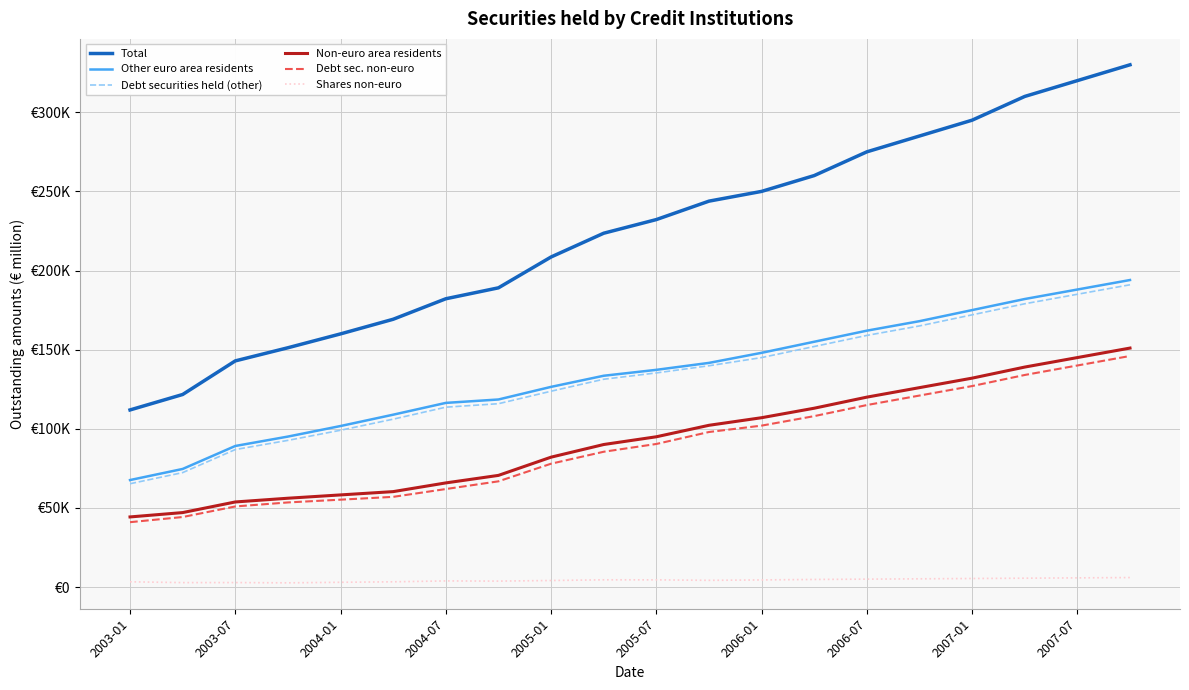

Does the chart display data point markers on the line(s)?

No